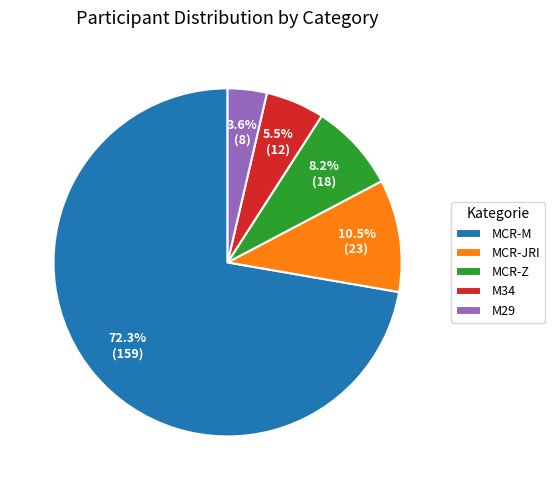

Which has a higher value, M29 or M34?

M34